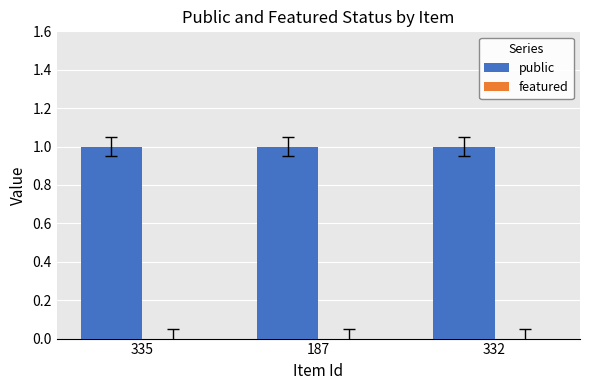

At which category is the sum across all series the highest?

335